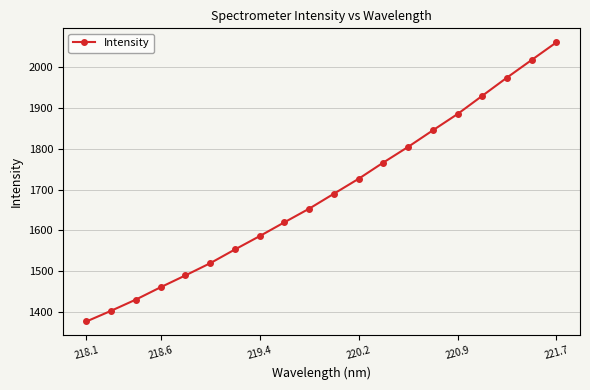

What is the value of the 11th point from the left?

1689.8